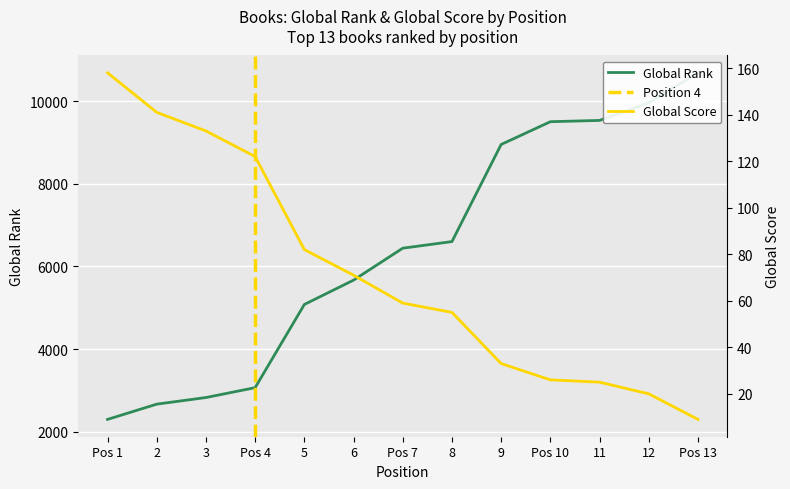

Which category has the highest value in the Global Rank series?

Pos 13